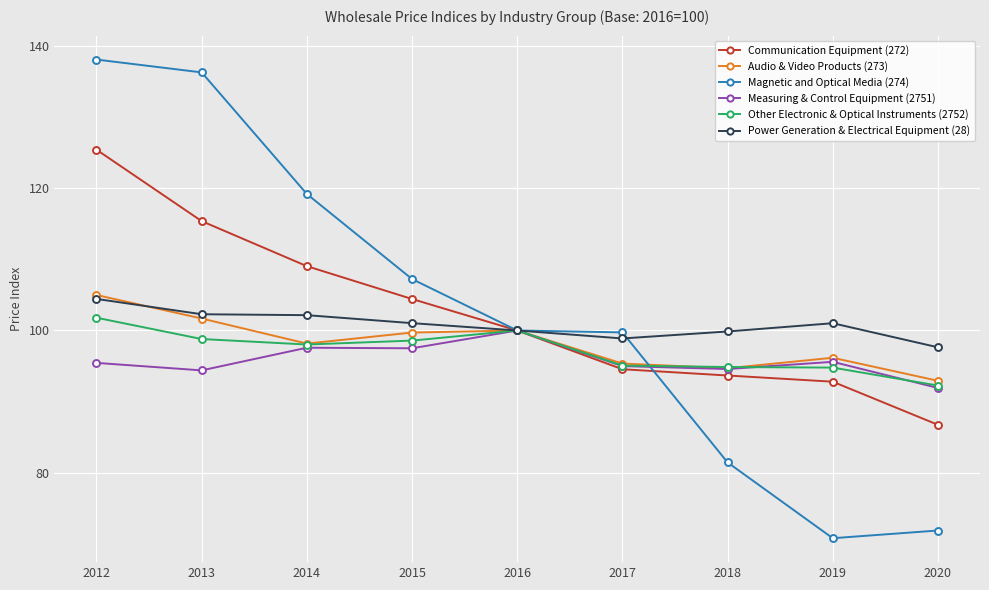

At how many categories does at least one series exceed 79?

9